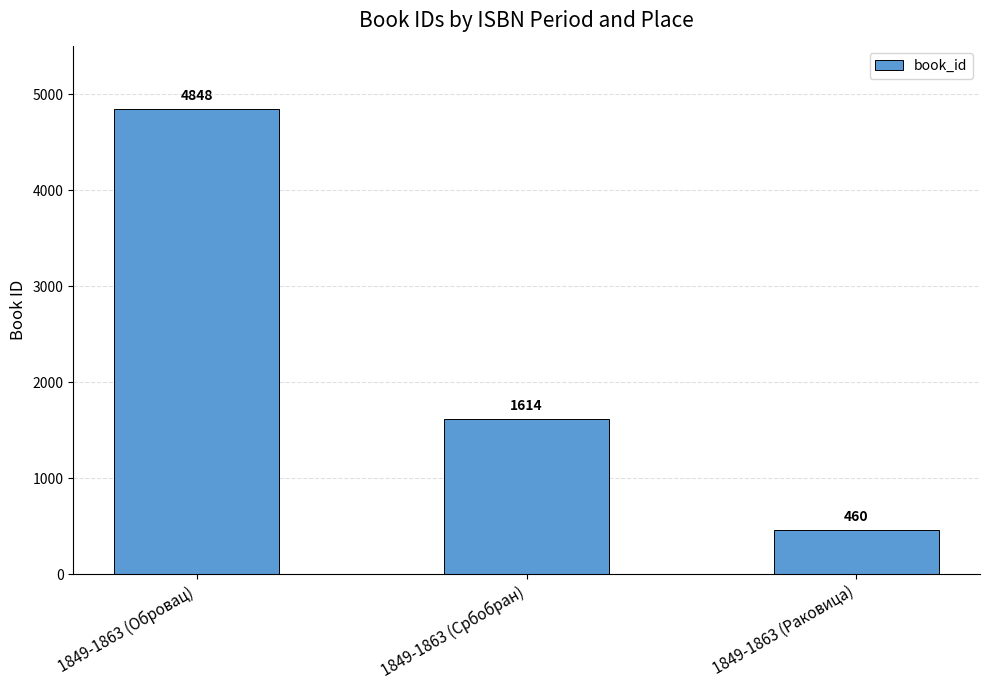

What value does the data have at 1849-1863 (Обровац)?

4848